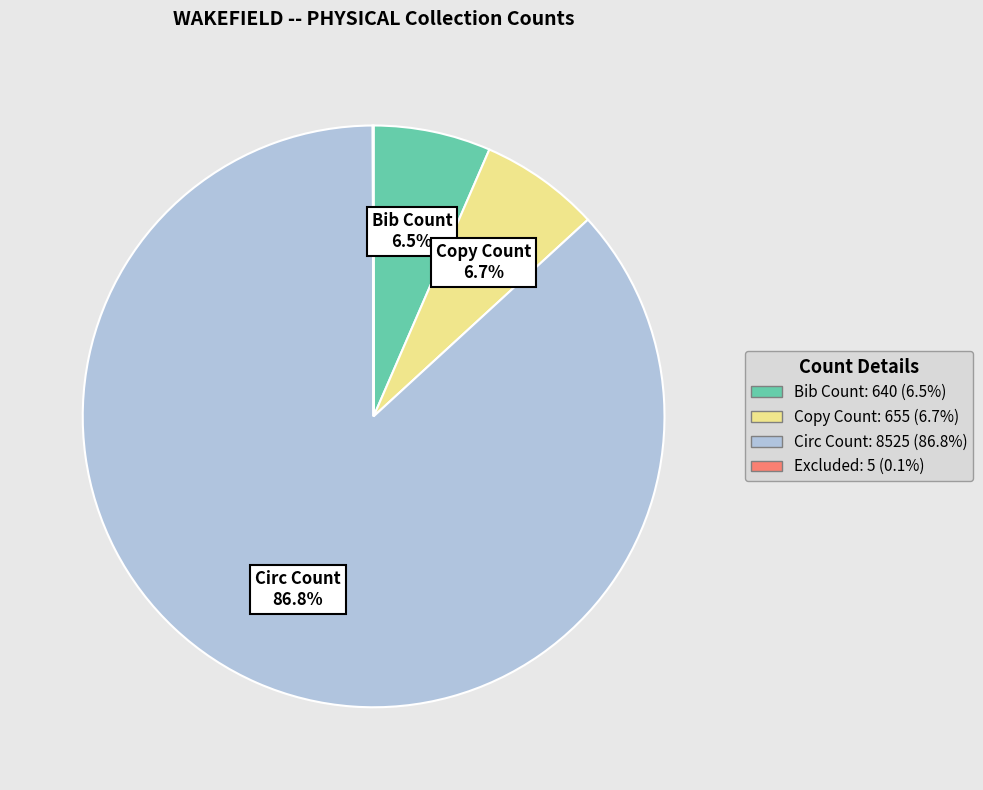

Does Circ Count represent more than half of the total?

Yes